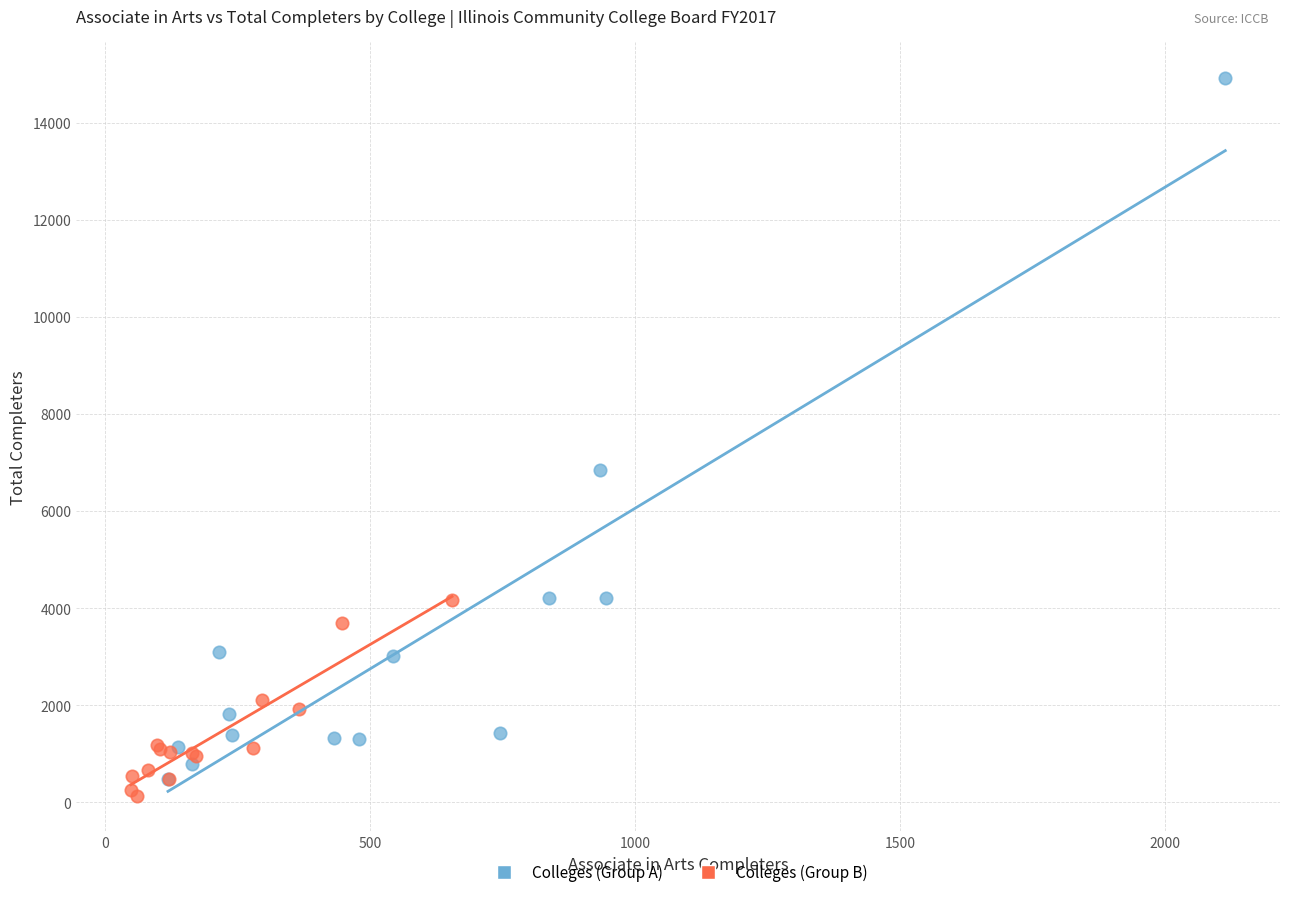

Which series has the largest Y range (max minus min)?

Colleges (Group A)